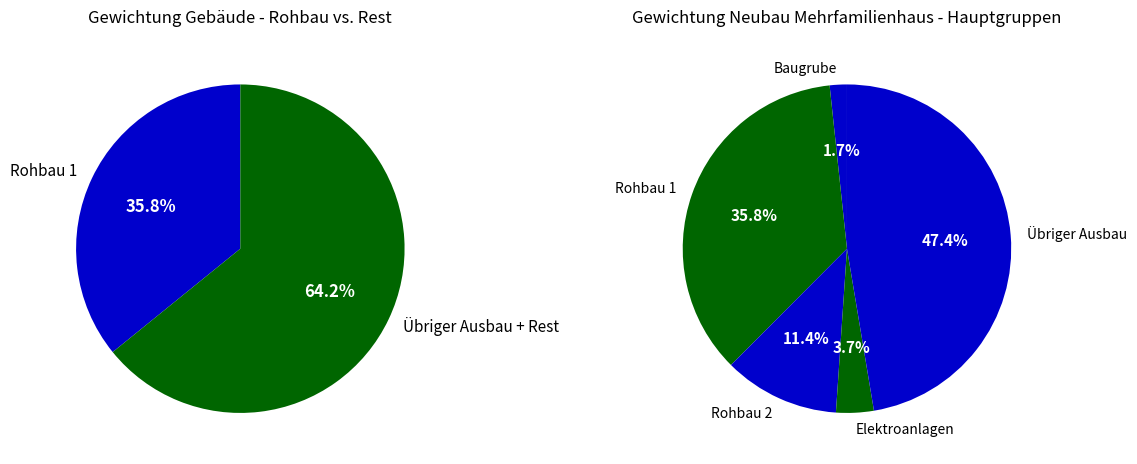

How many segments does this pie chart have?

5